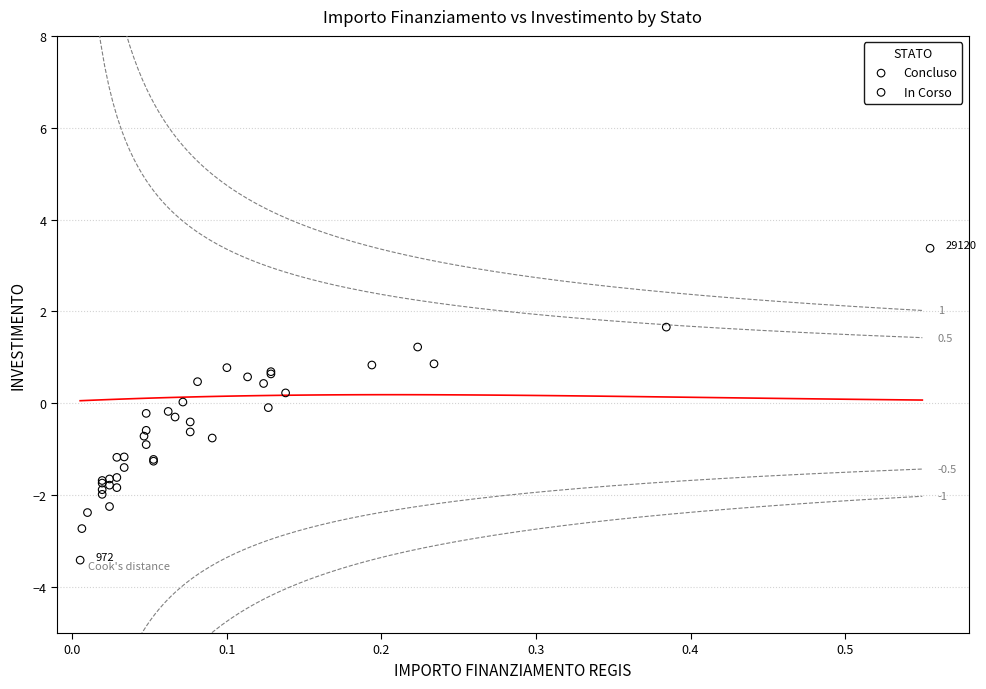

What are all the series names shown in the legend?

Concluso, In Corso